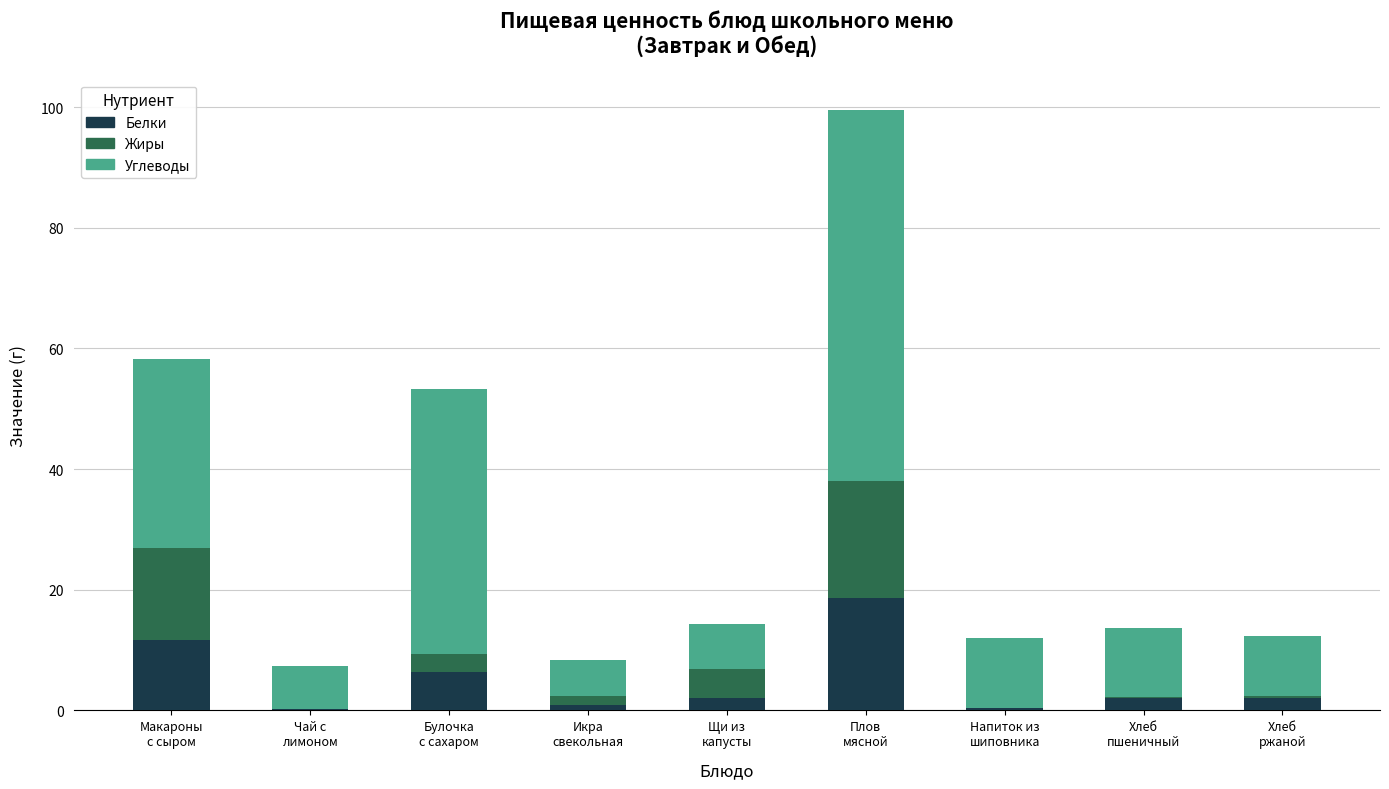

Are the bars horizontal?

No